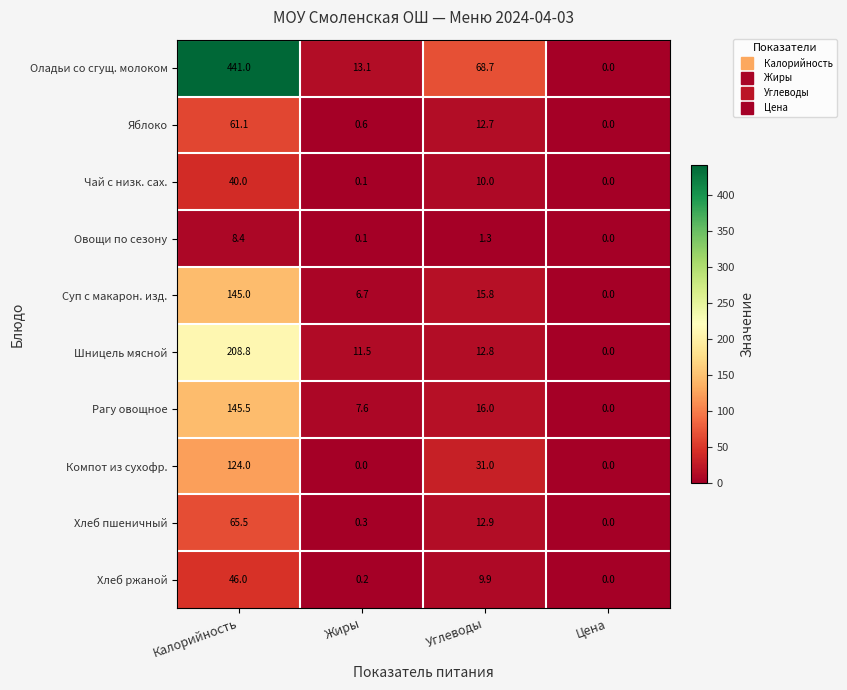

What is the difference between the maximum and minimum values in the Оладьи со сгущ. молоком series?

441.0